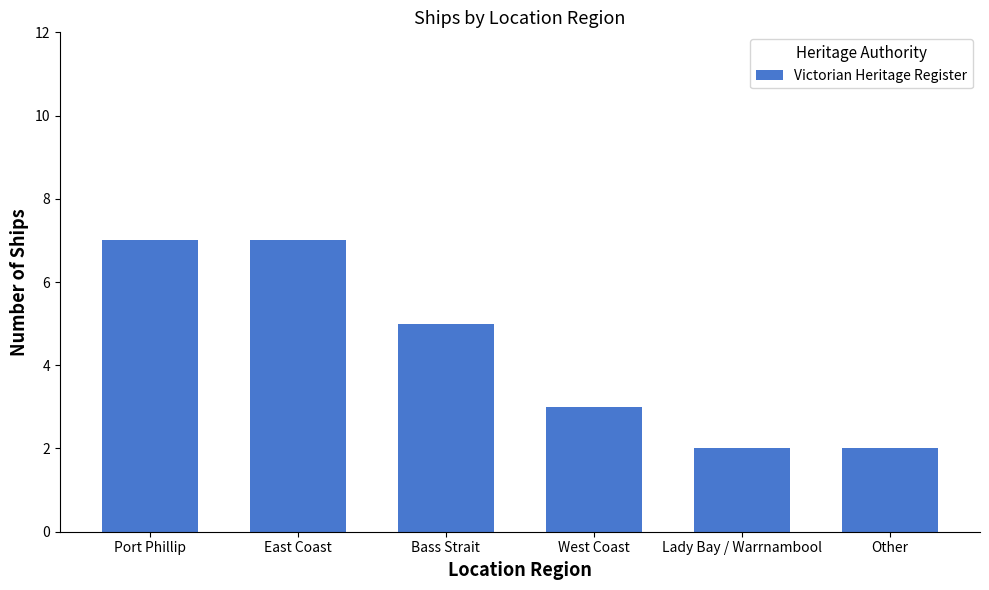

What is the sum of all values?

26